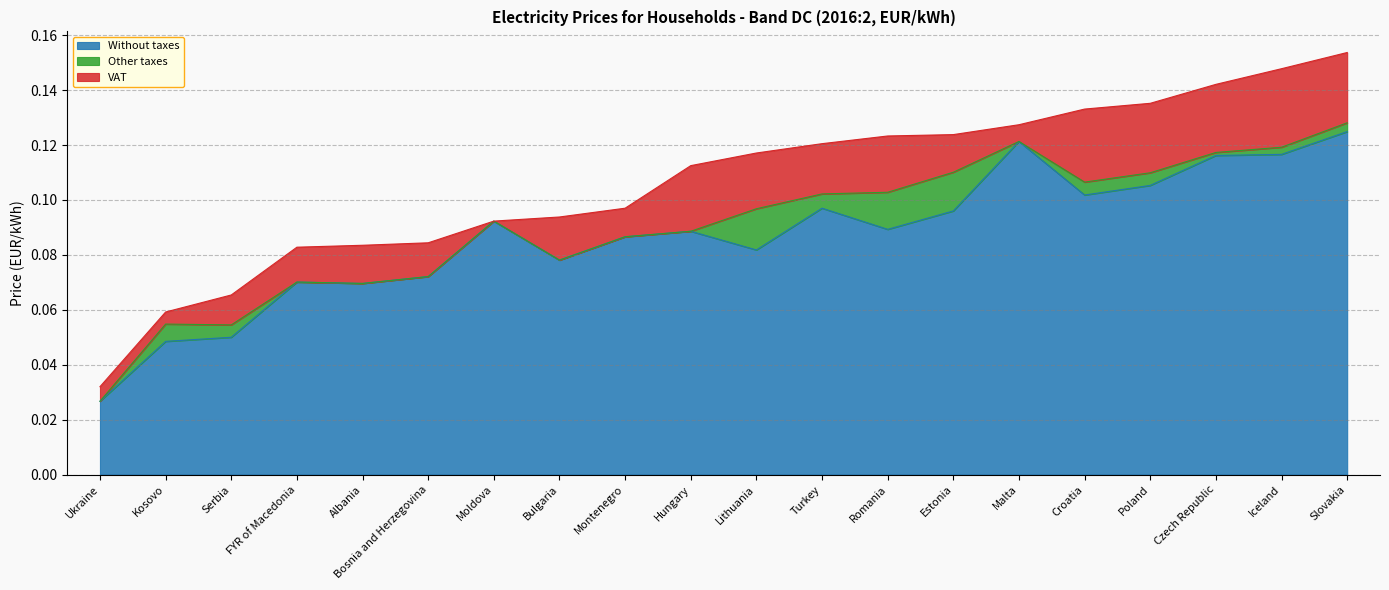

What is the label of the 16th point from the left?

Croatia